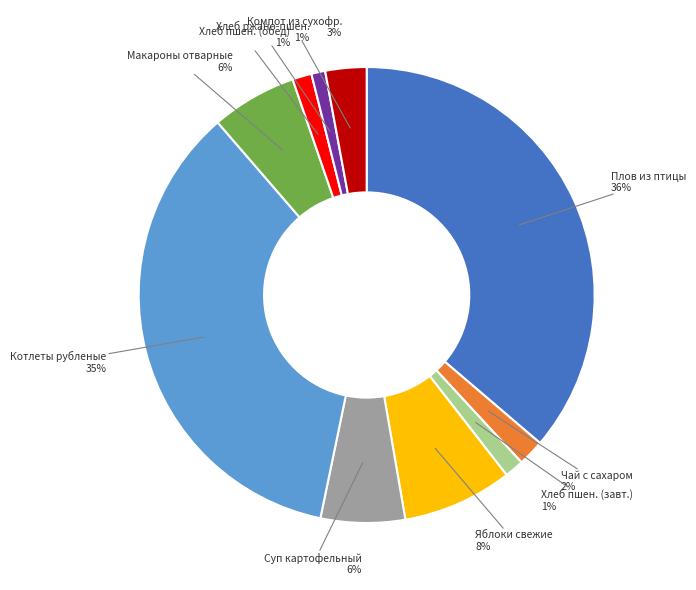

To the nearest percent, what is the average slice percentage?

10%